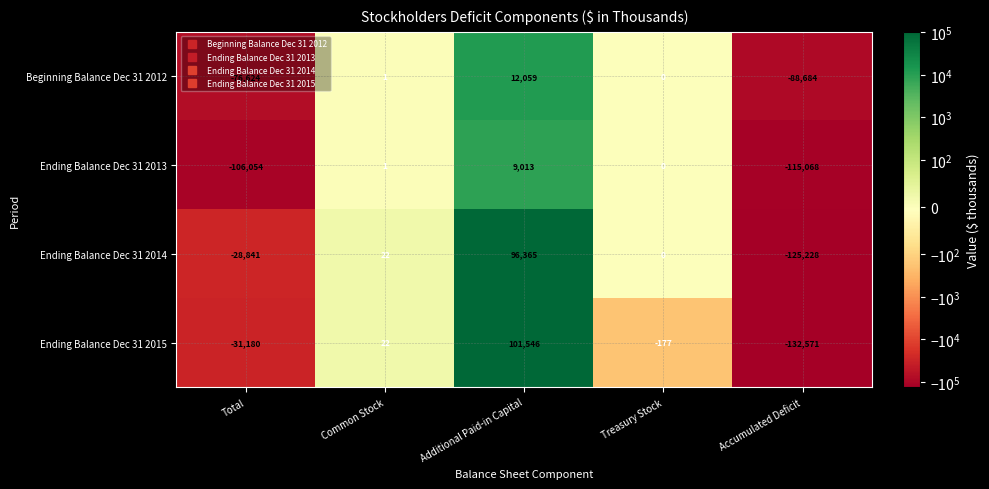

The value of Ending Balance Dec 31 2015 at Treasury Stock is -177. True or false?

True